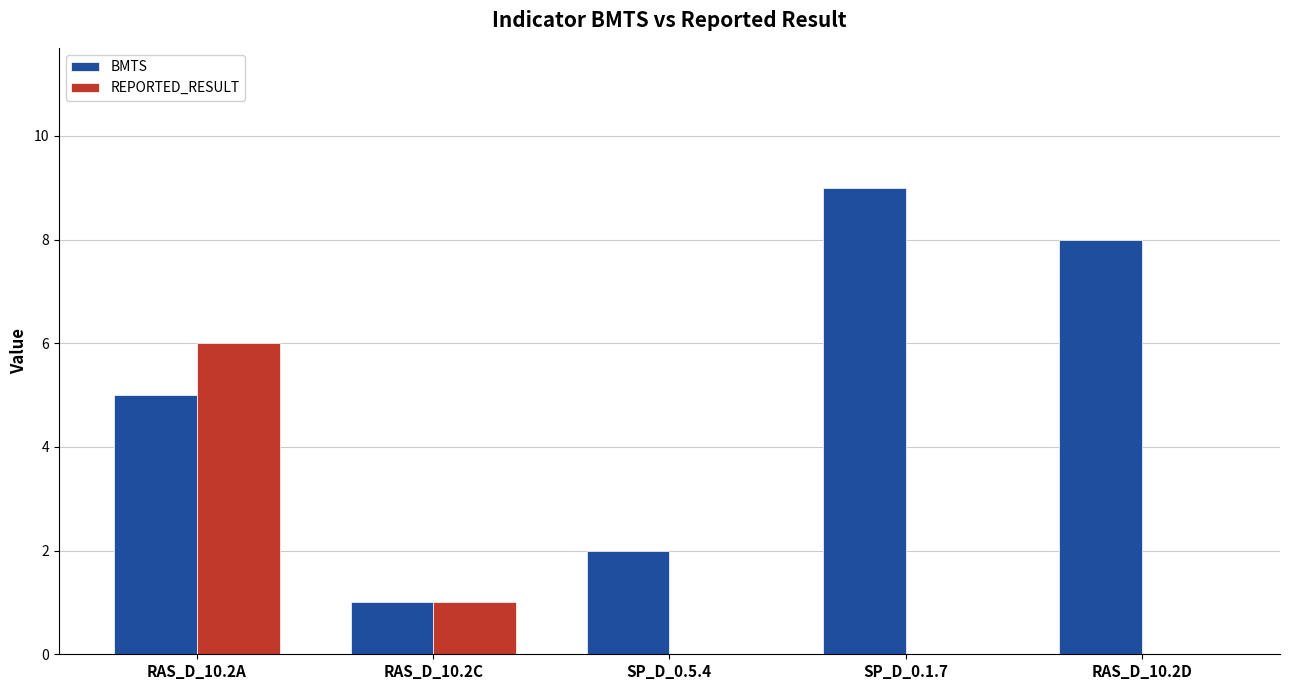

The value of REPORTED_RESULT at RAS_D_10.2A is 6. True or false?

True